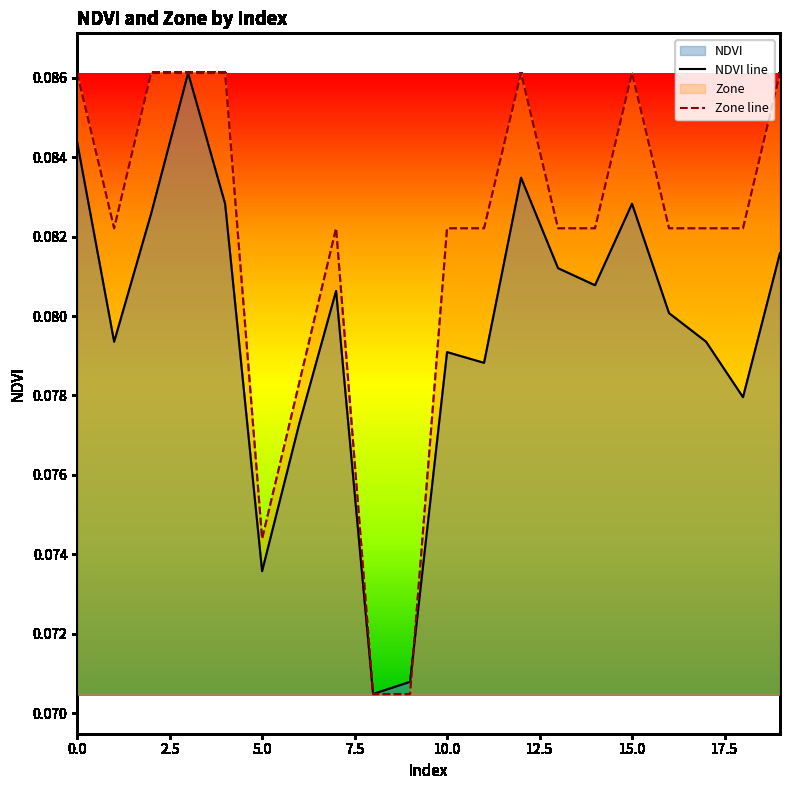

Does the chart have visible grid lines?

No